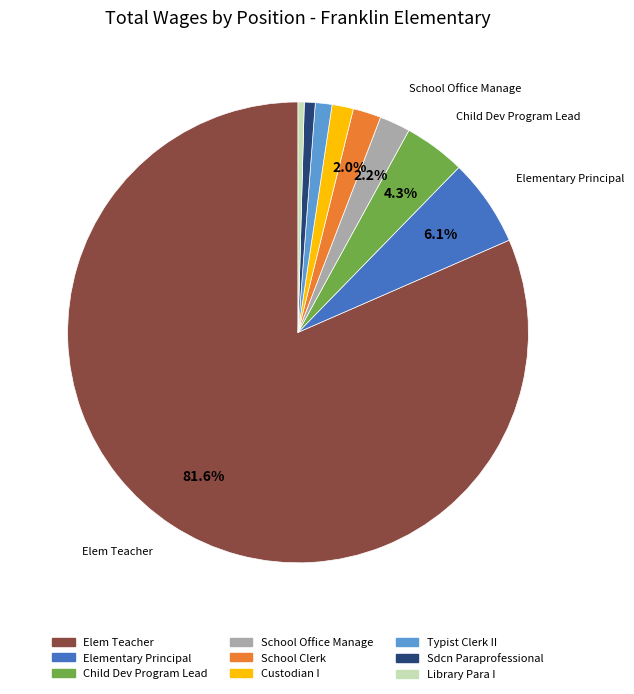

Is the sum of Custodian I and School Clerk greater than half?

No